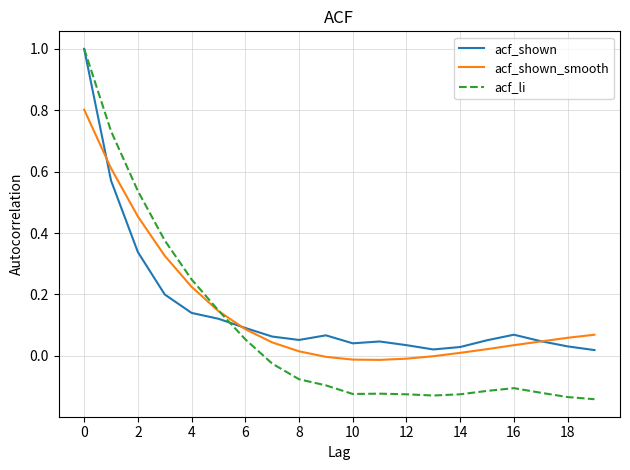

Which series has the widest spread of values?

acf_li